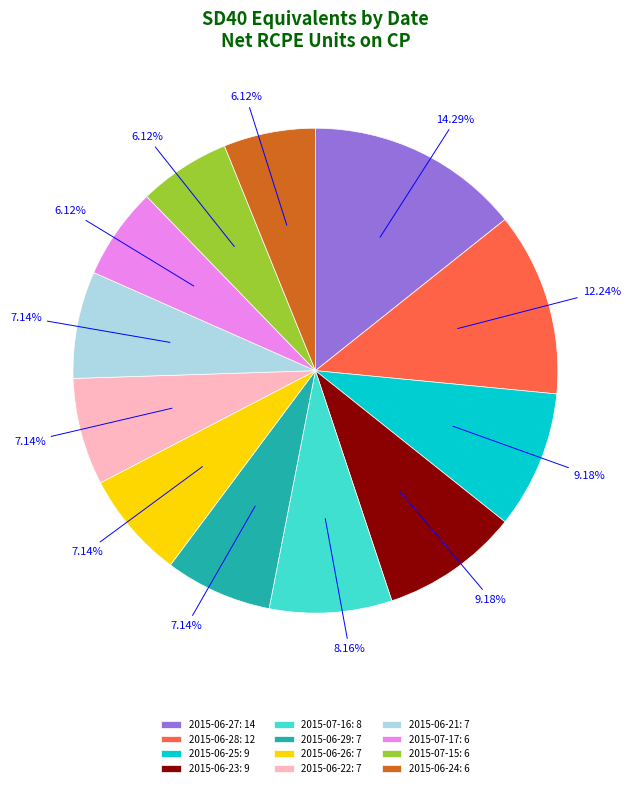

Approximately how many times larger is the value at 2015-06-21: 7 compared to 2015-07-15: 6?

1.2